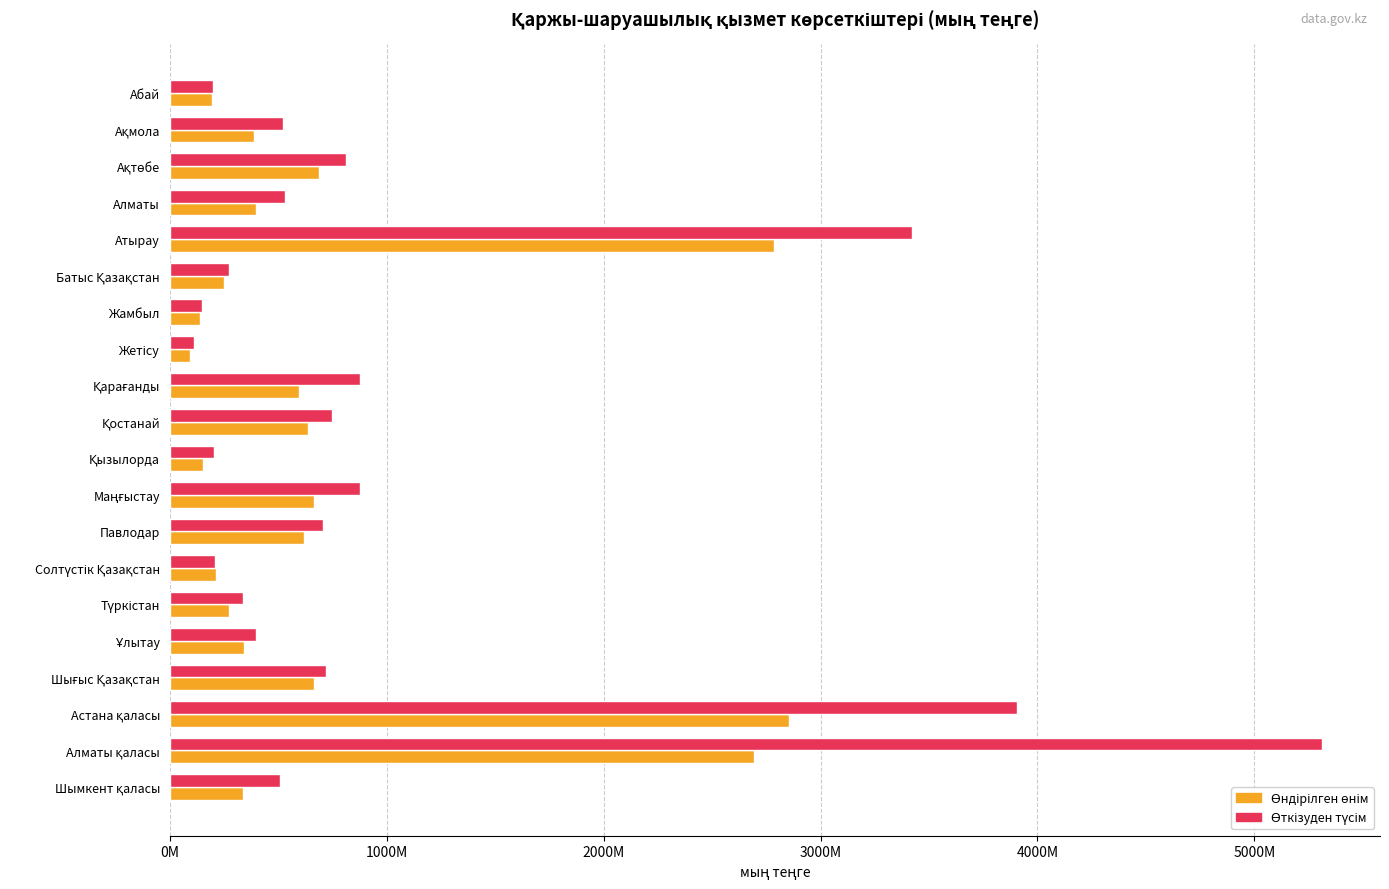

Which series has the largest range (max minus min)?

Өткізуден түсім